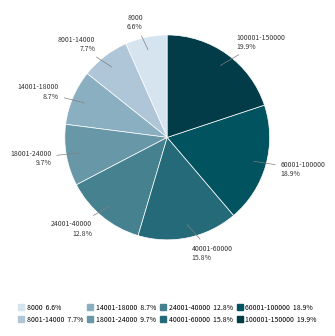

Which slice is the smallest?

8000